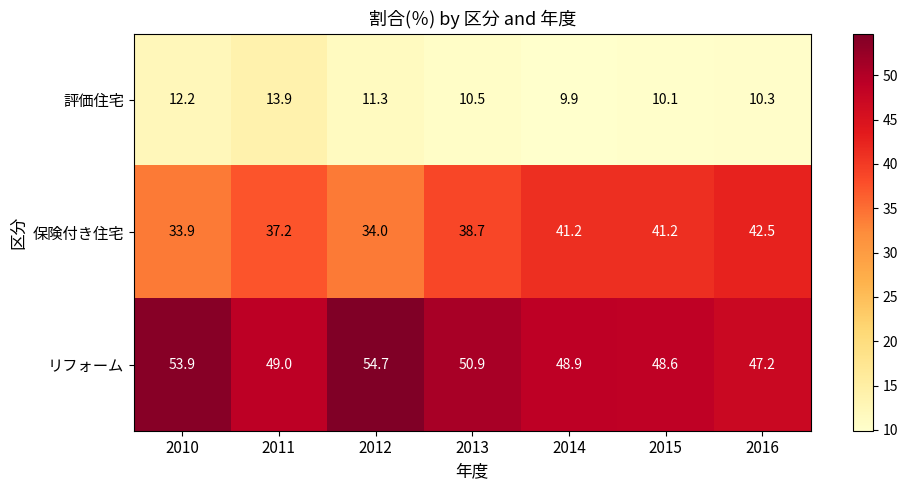

Which series has the largest total across all categories?

リフォーム